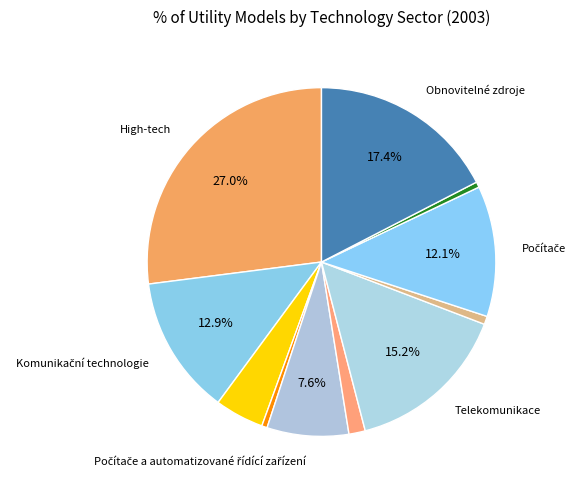

Count the number of slices in the pie.

11